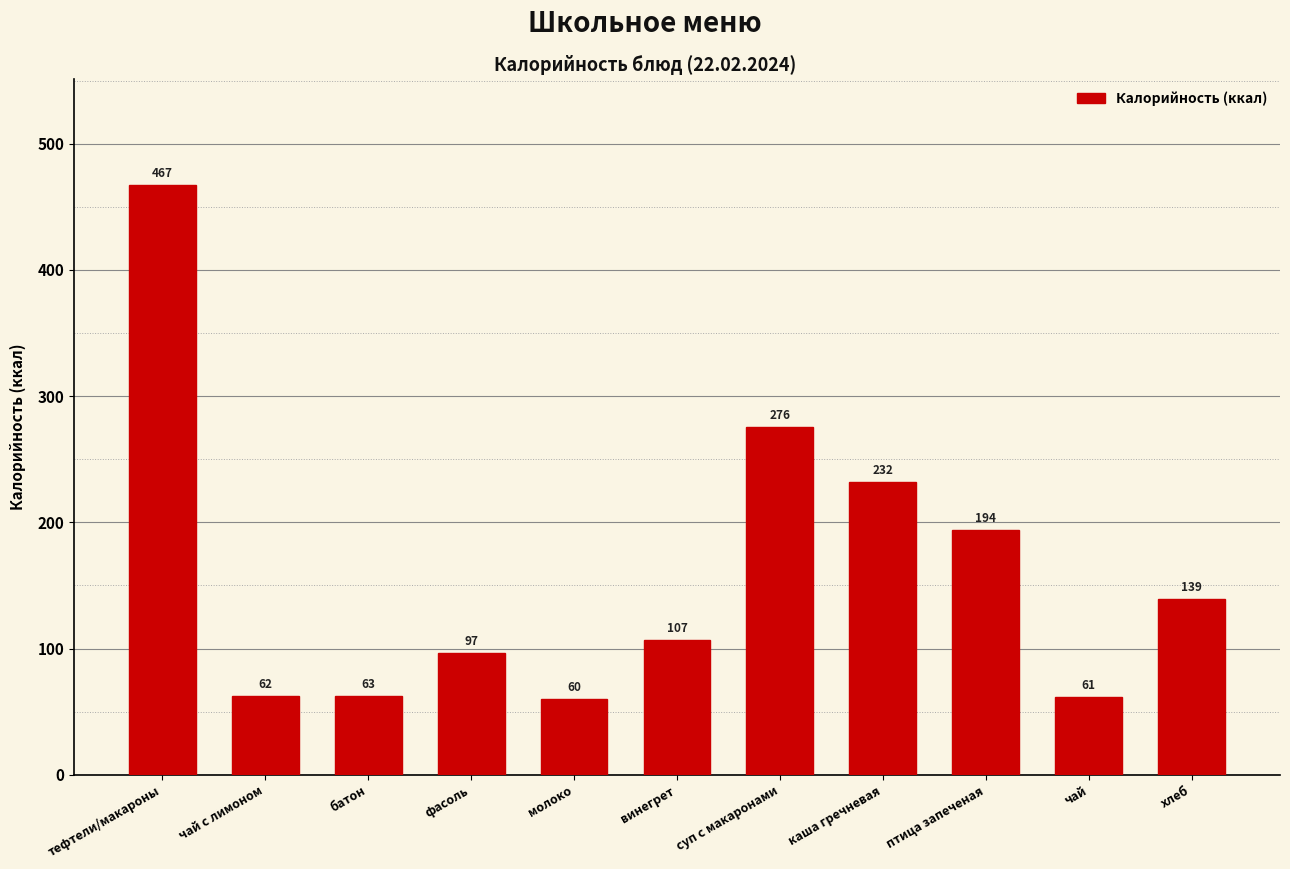

At which label is the value closest to 263?

суп с макаронами